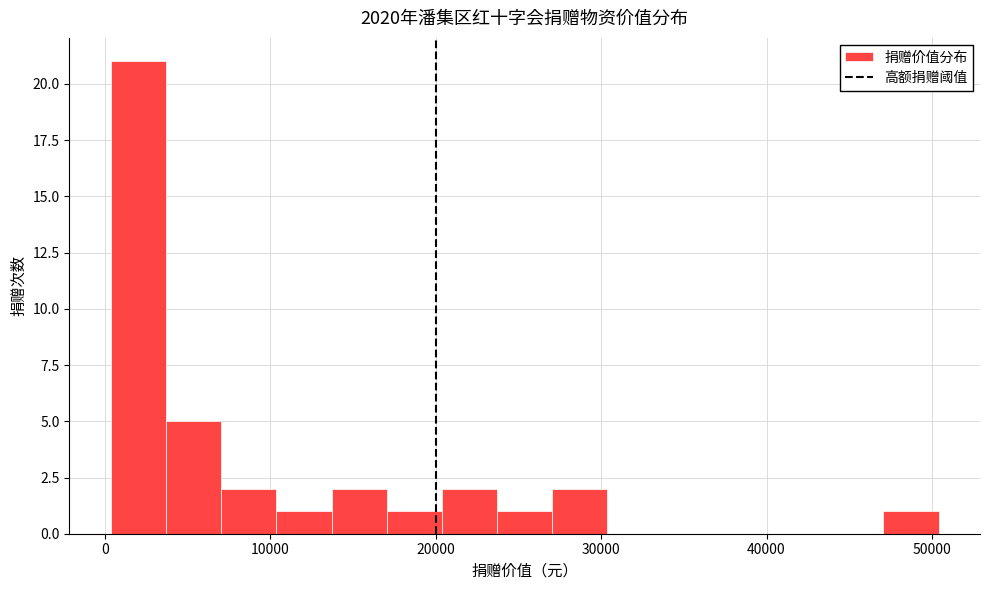

Read against the x-axis, roughly where is the centre of the tallest bar?

2000